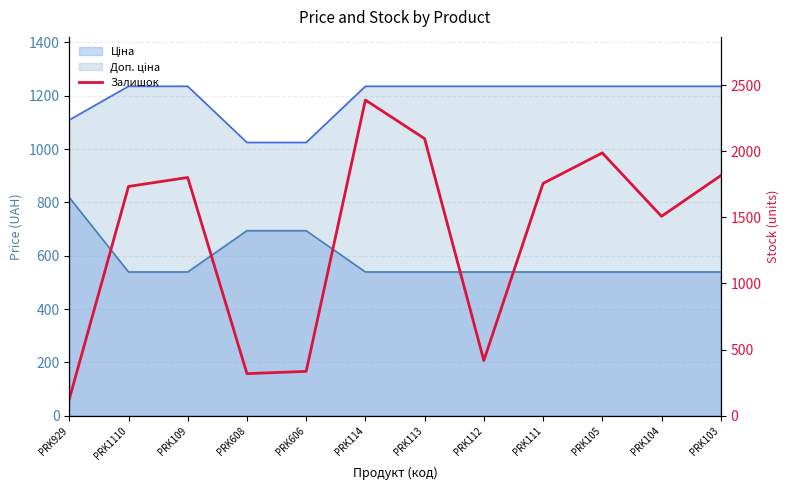

What is the maximum value shown in the chart?

2388